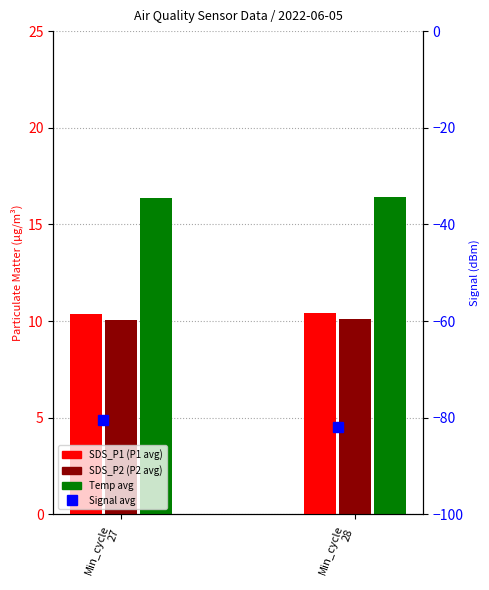

What is the value of the Temp bar at the 2nd from the left?

16.4